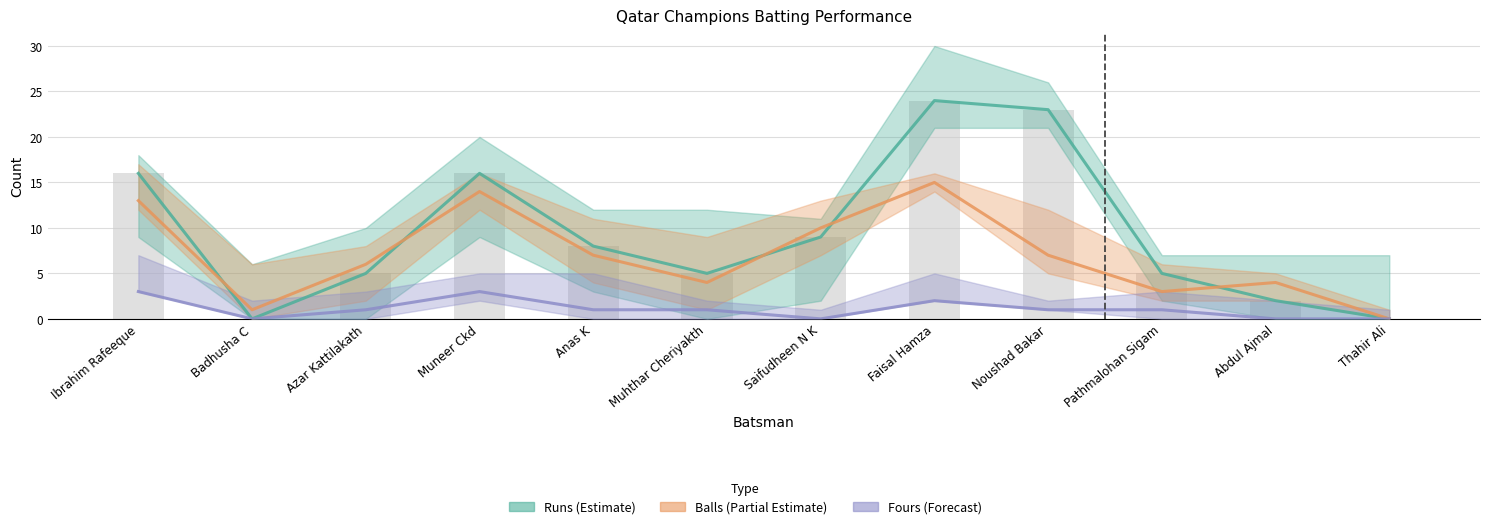

List the series in order of their overall mean, lowest first.

Fours (Forecast), Balls (Partial Estimate), Runs (Estimate)